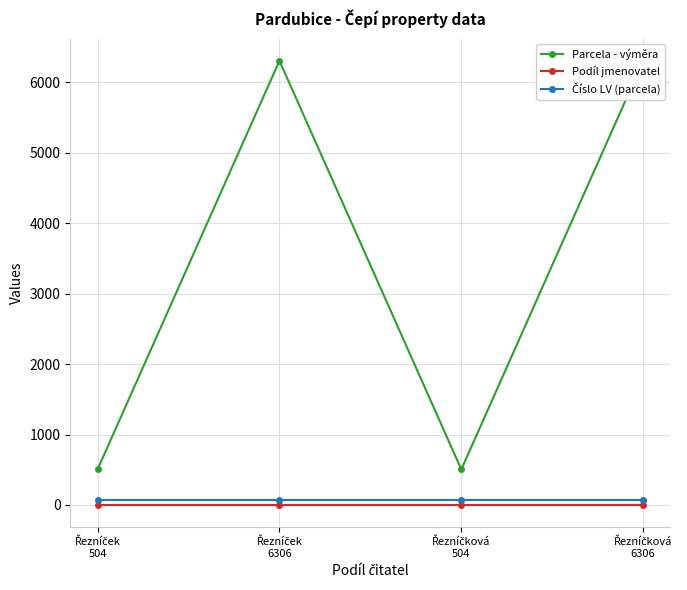

Reading left to right, transcribe all the data shown in this chart.

Parcela - výměra: Řezníček
504=504	Řezníček
6306=6306	Řezníčková
504=504	Řezníčková
6306=6306
Podíl jmenovatel: Řezníček
504=2	Řezníček
6306=2	Řezníčková
504=2	Řezníčková
6306=2
Číslo LV (parcela): Řezníček
504=75	Řezníček
6306=75	Řezníčková
504=75	Řezníčková
6306=75